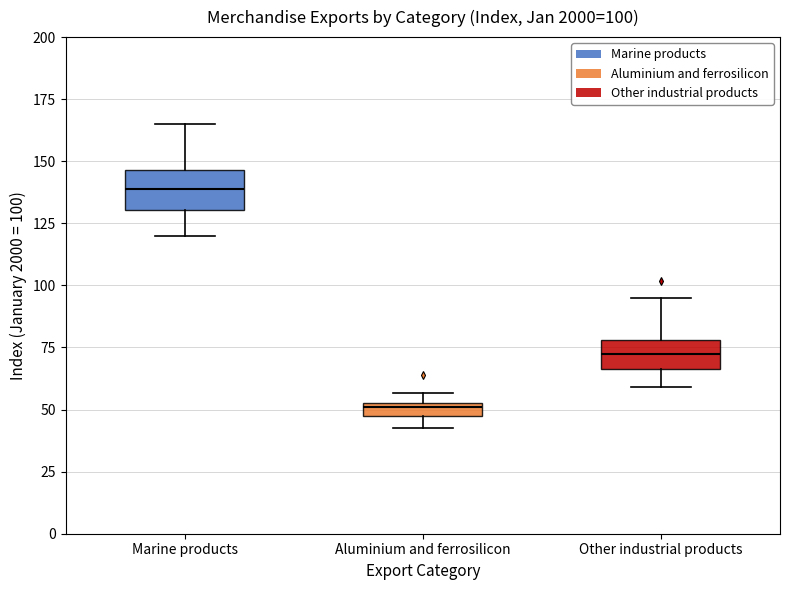

Which box has the highest median line?

Marine products